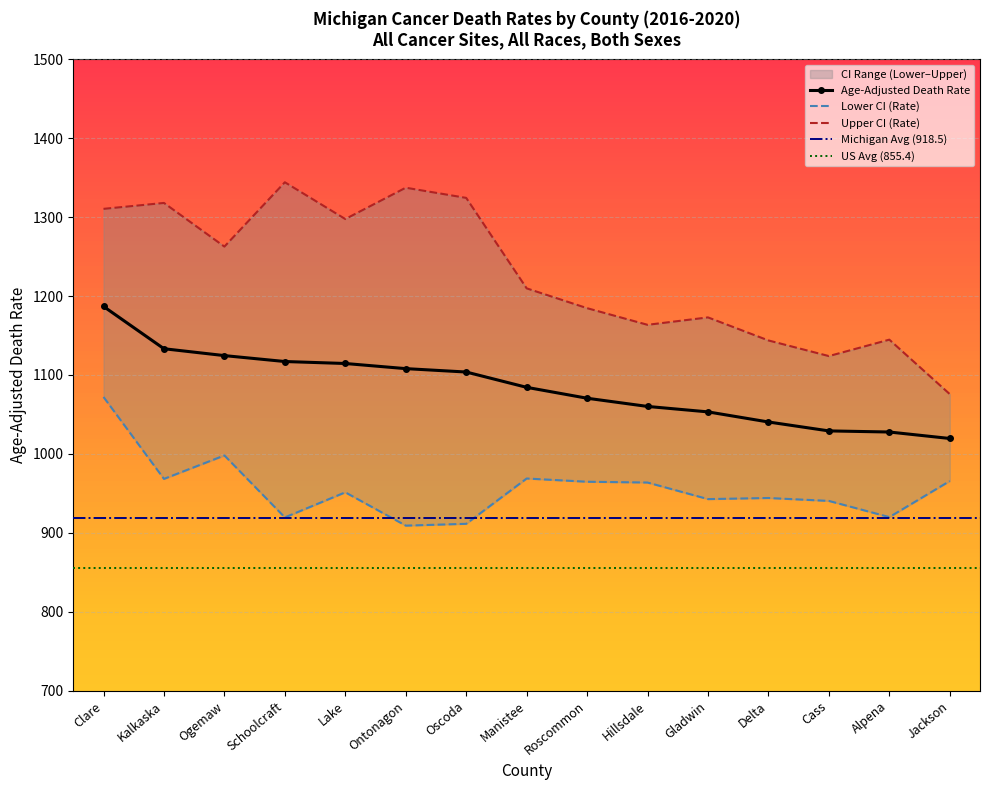

Between Cass and Jackson, which series saw the biggest shift?

Upper CI (Rate)